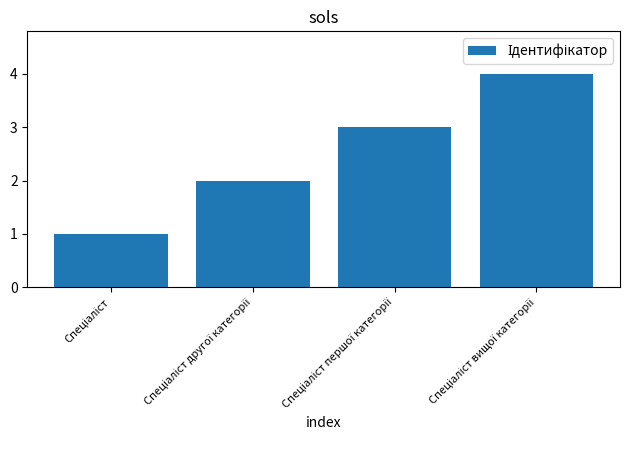

What is the maximum value shown in the chart?

4